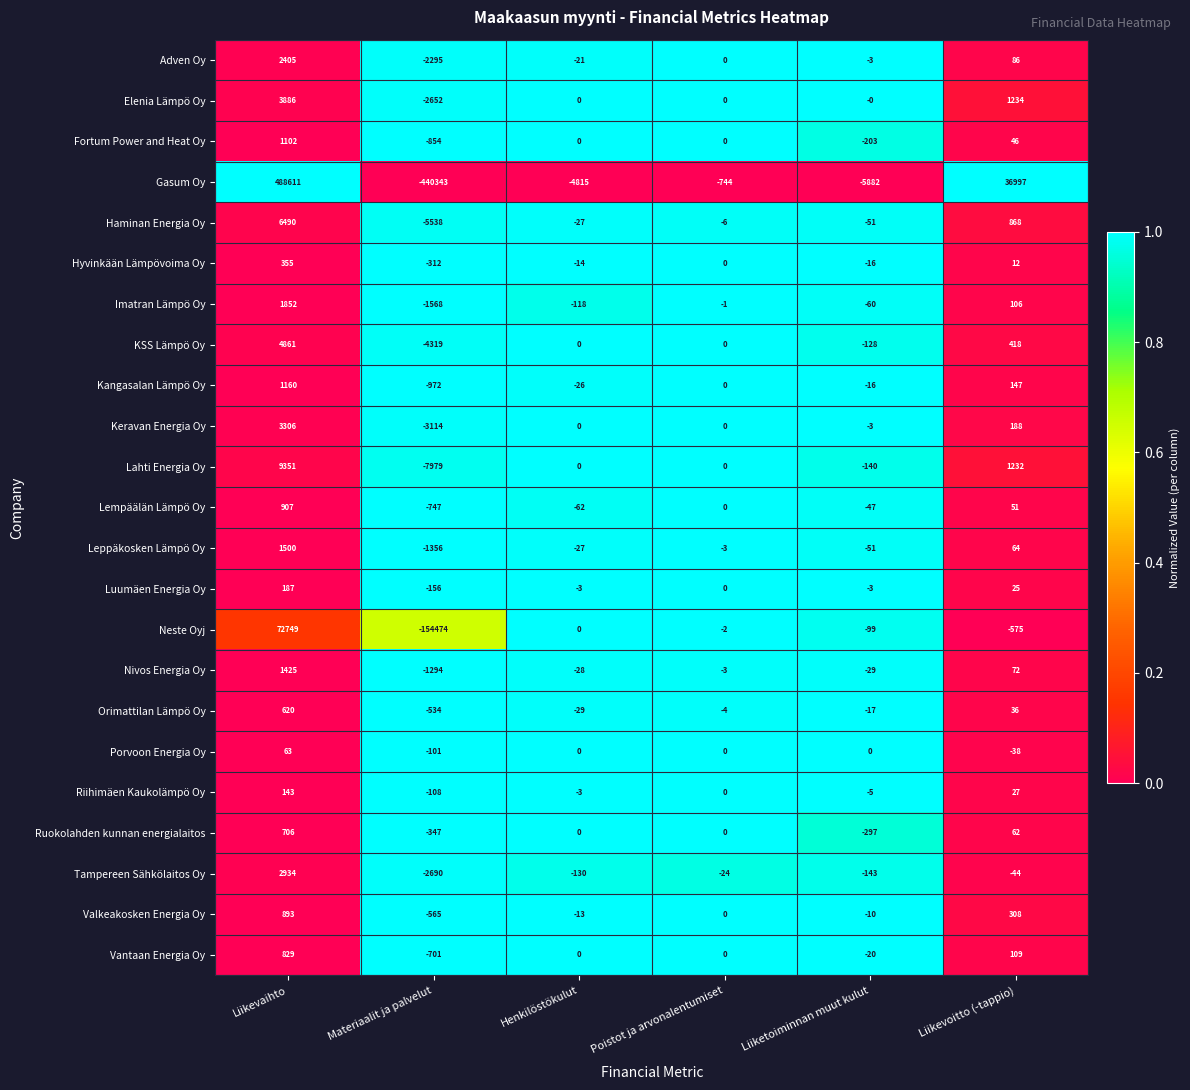

The Lahti Energia Oy series shows 0 at Poistot ja arvonalentumiset. True or false?

True